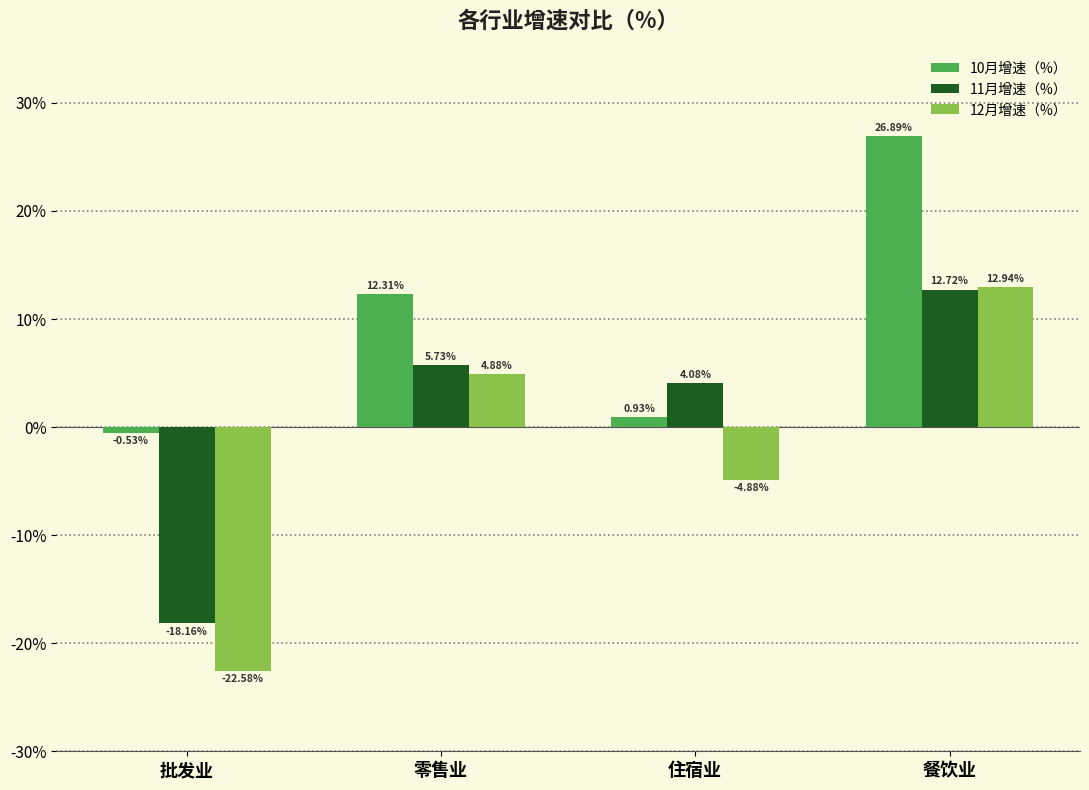

What is the minimum value shown in the chart?

-22.6